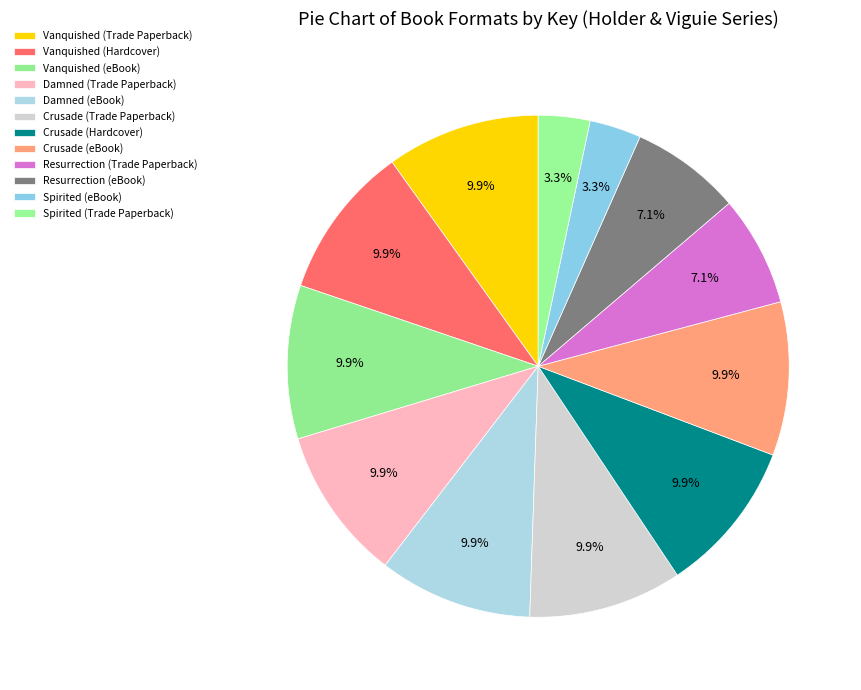

To the nearest percent, what is the combined percentage of Spirited (eBook) and Vanquished (Trade Paperback)?

13%